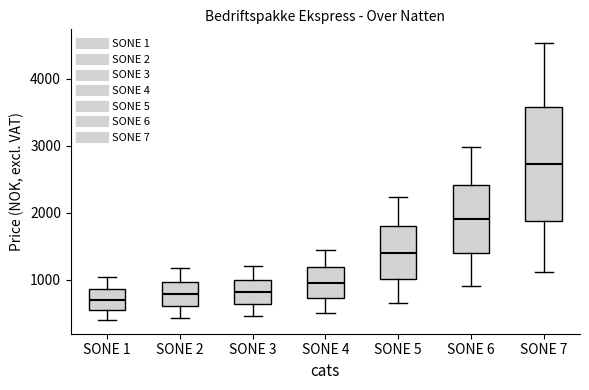

Reading left to right, transcribe this box plot: for each box, give where its median line is, the range the box spans, and where its two whiskers end, as read against the y-axis. The values are not printed on the chart, so give them approximately, as read against the axis.

SONE 1: median 700, box 500 to 900, whiskers 400 to 1000
SONE 2: median 800, box 600 to 1000, whiskers 400 to 1200
SONE 3: median 800, box 600 to 1000, whiskers 500 to 1200
SONE 4: median 1000, box 700 to 1200, whiskers 500 to 1400
SONE 5: median 1400, box 1000 to 1800, whiskers 700 to 2200
SONE 6: median 1900, box 1400 to 2400, whiskers 900 to 3000
SONE 7: median 2700, box 1900 to 3600, whiskers 1100 to 4500